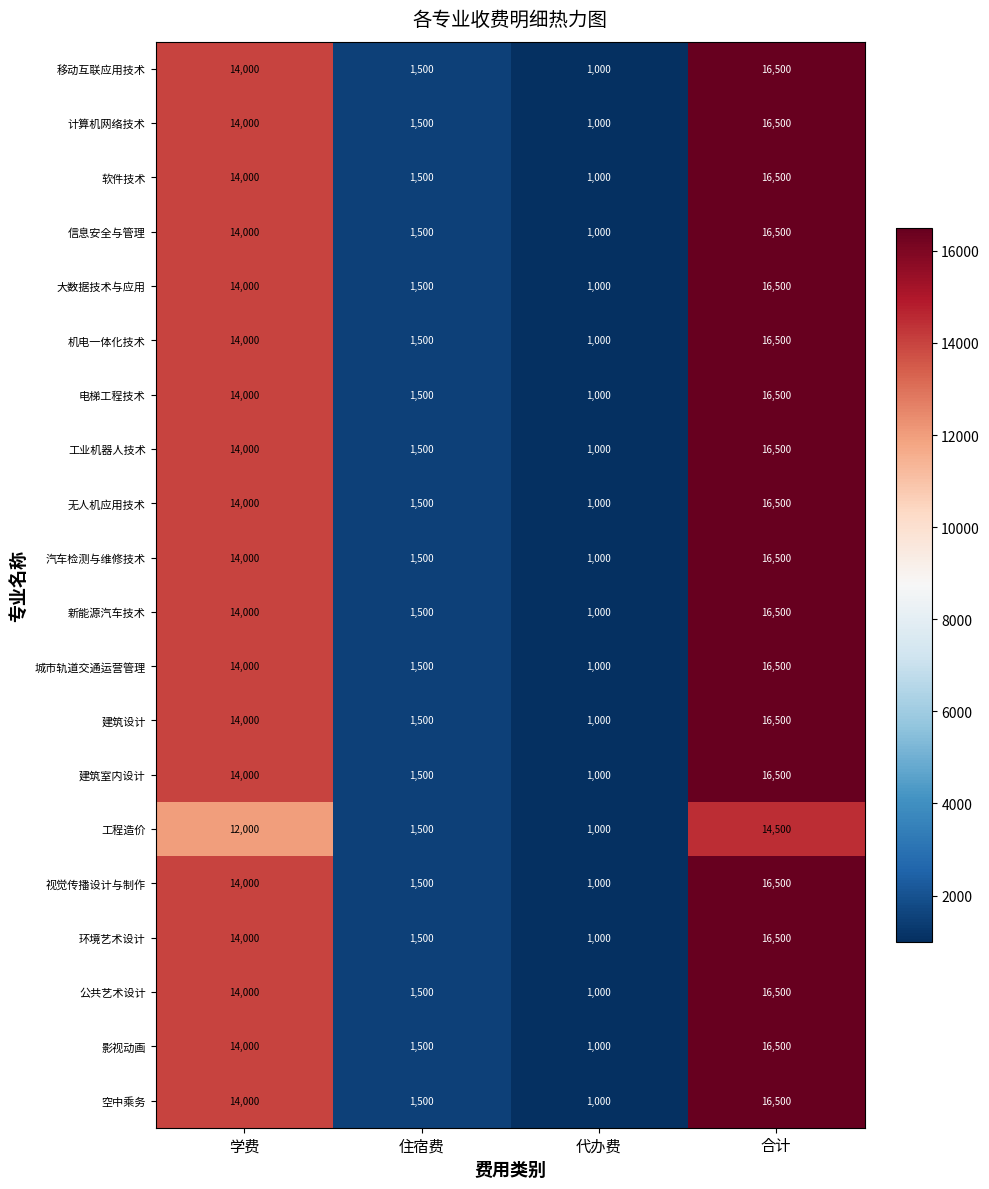

What is the approximate value of 无人机应用技术 at 代办费, to the nearest 50?

1000